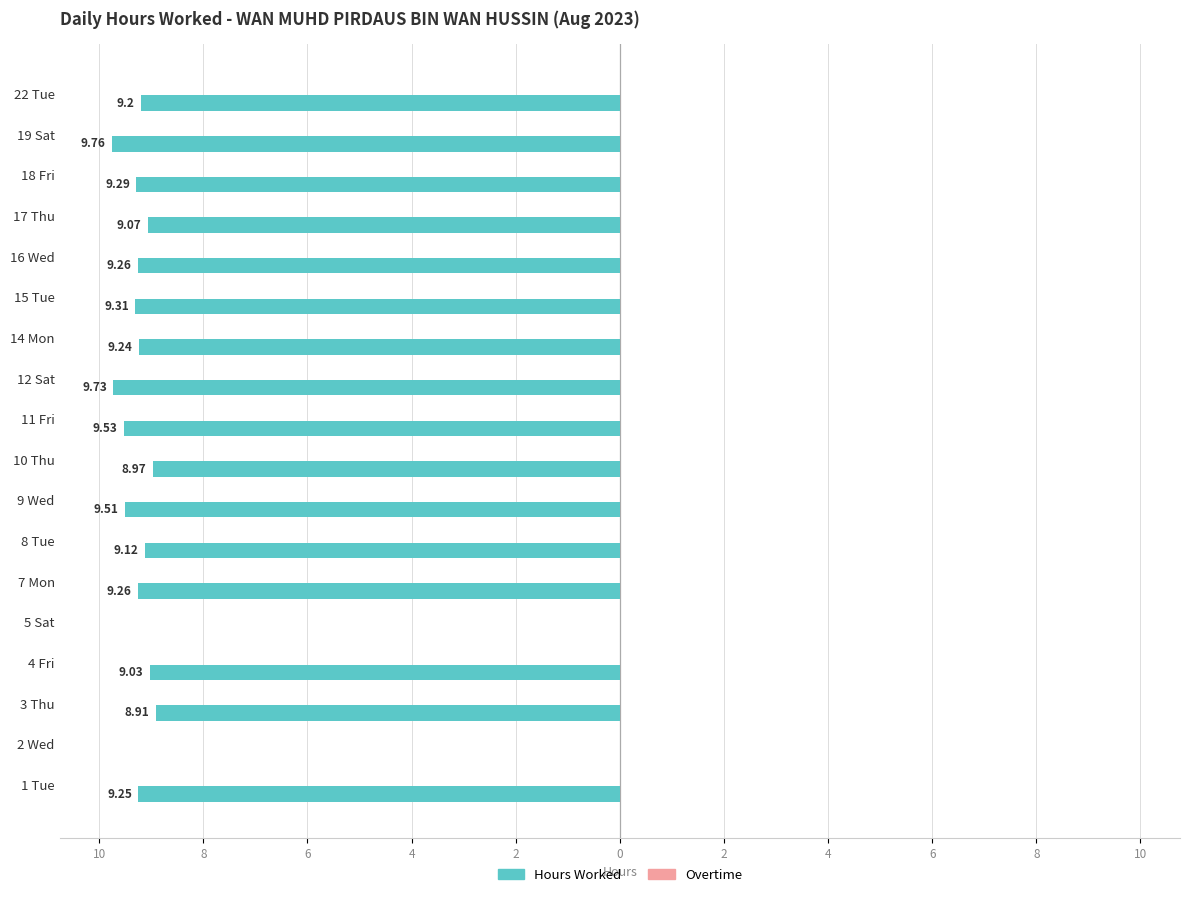

Are the bars horizontal?

Yes